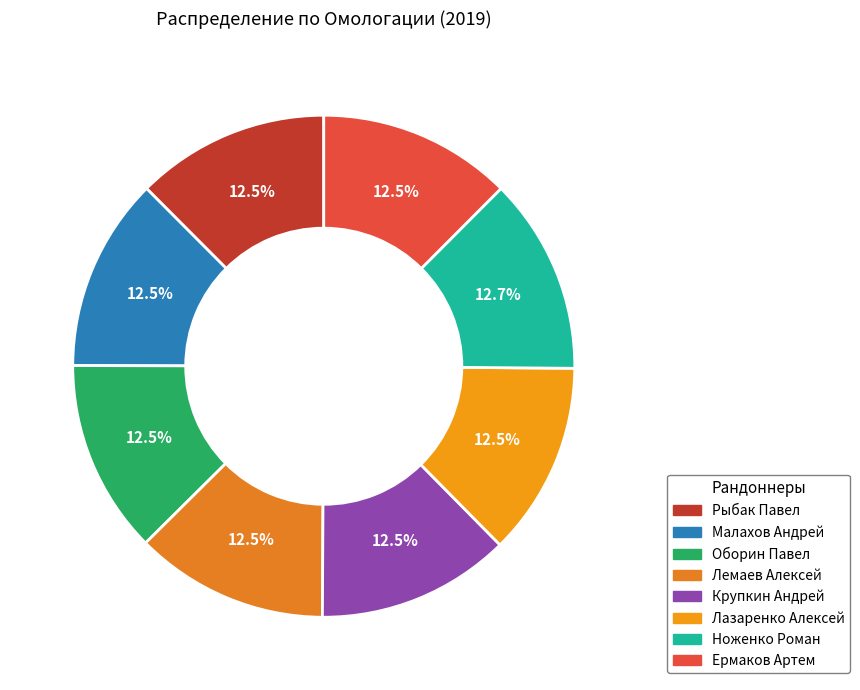

Is there a majority slice in this chart?

No